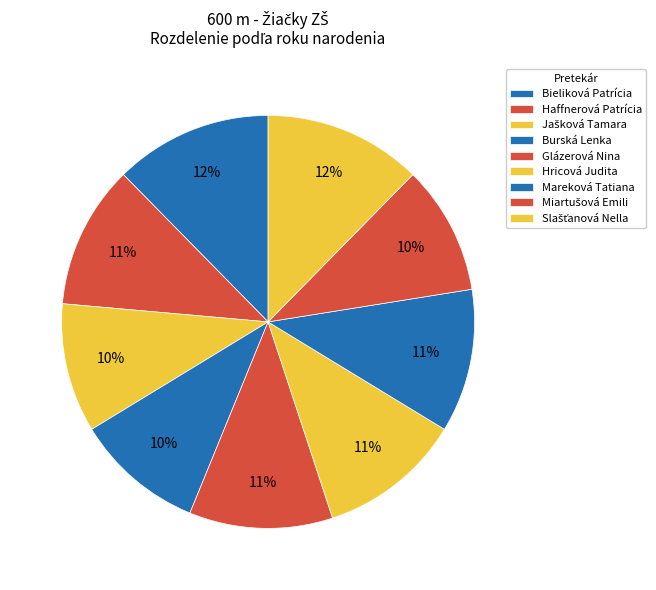

Does Bieliková Patrícia account for over 50% of the chart?

No